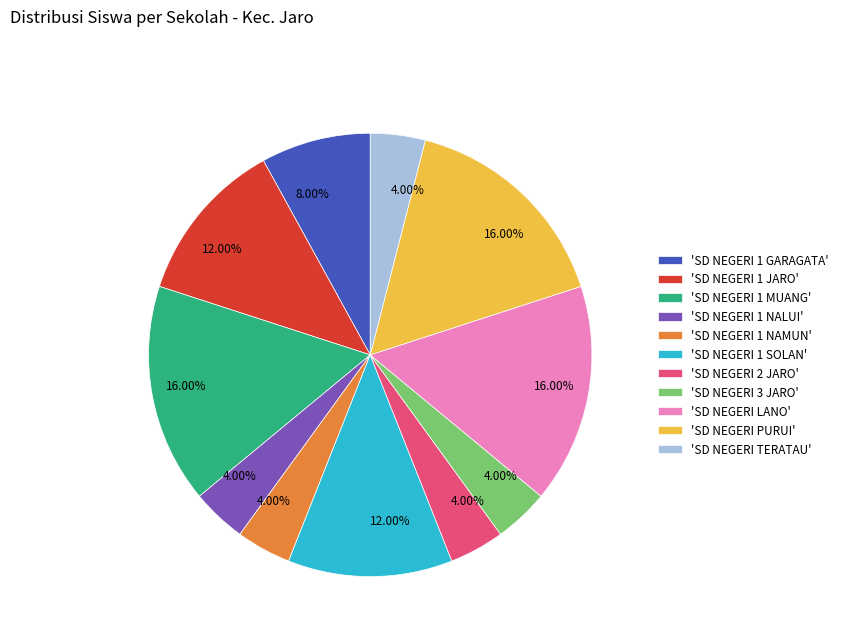

What is the ratio of the value at 'SD NEGERI LANO' to the value at 'SD NEGERI TERATAU'?

4.0